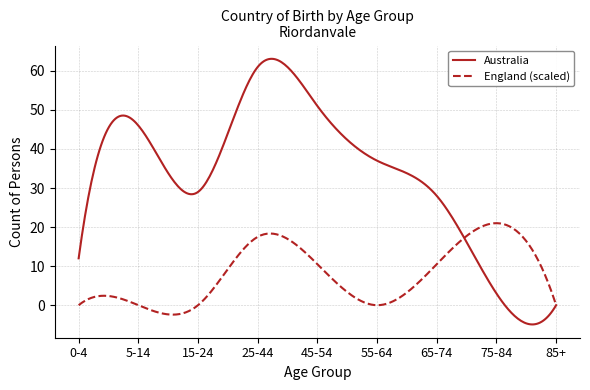

List the series in order of their peak value, lowest first.

England (scaled), Australia